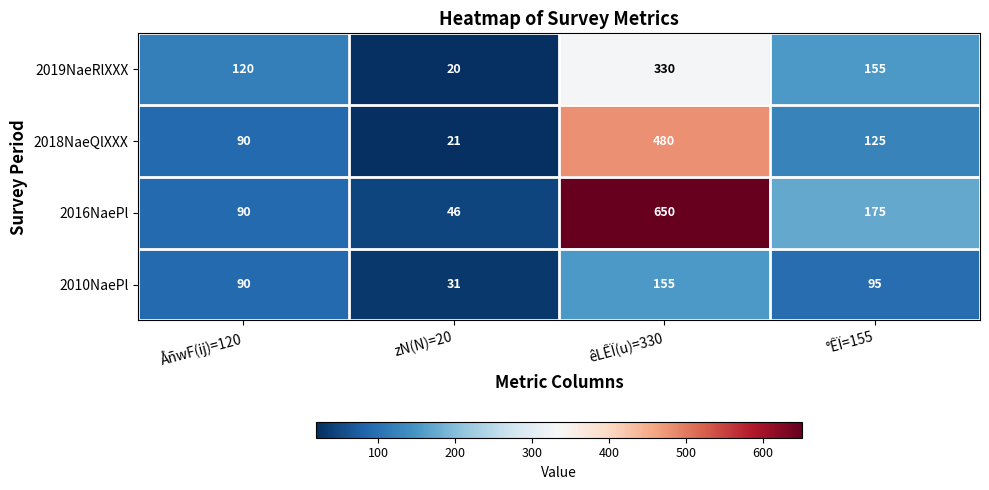

What is the difference between the highest and lowest values at zN(N)=20?

26